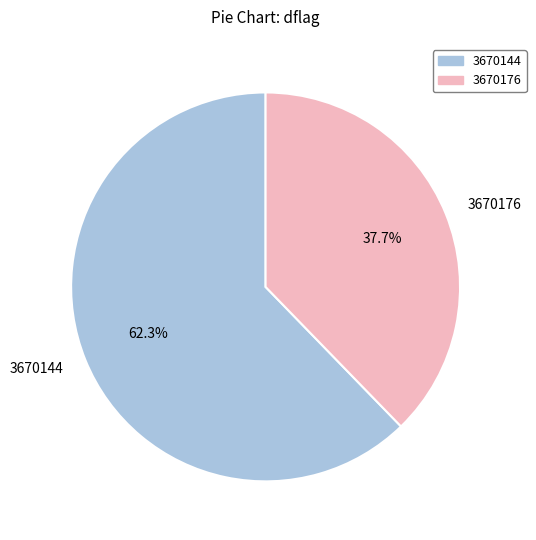

What portion of the pie excludes 3670144?

37.7%